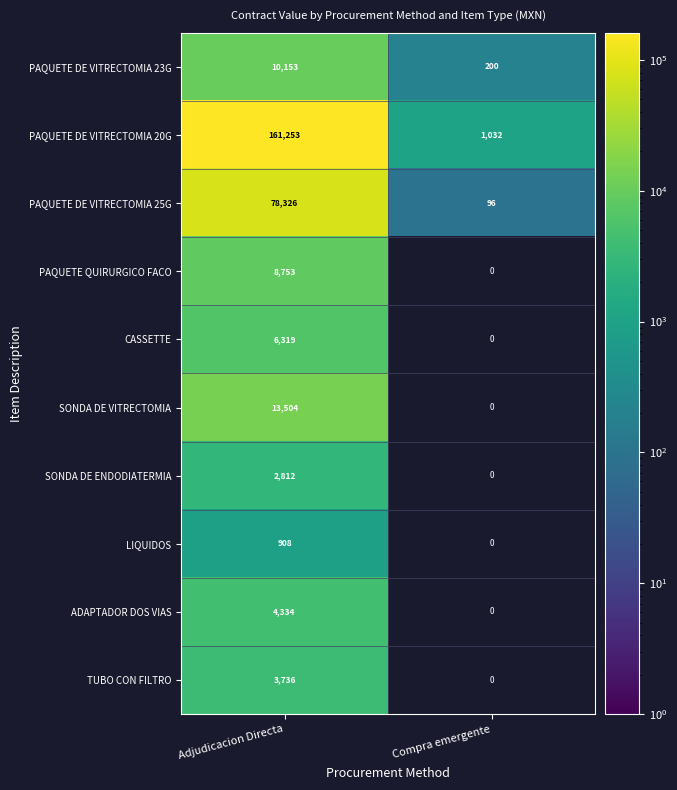

Which category has the highest value in the PAQUETE DE VITRECTOMIA 20G series?

Adjudicacion Directa